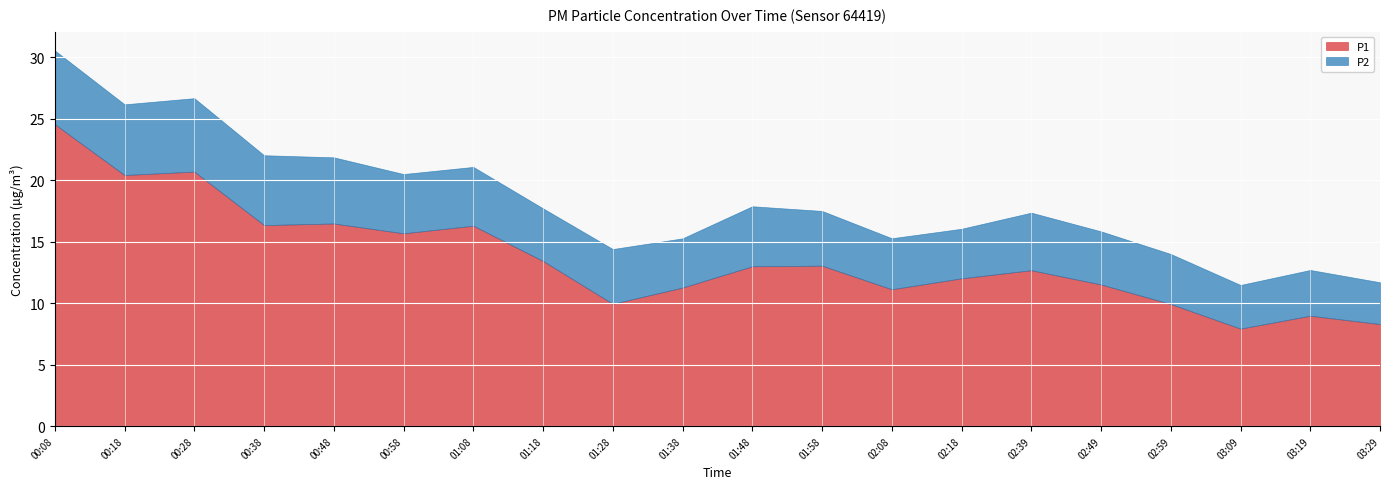

Which series has the largest range (max minus min)?

P1